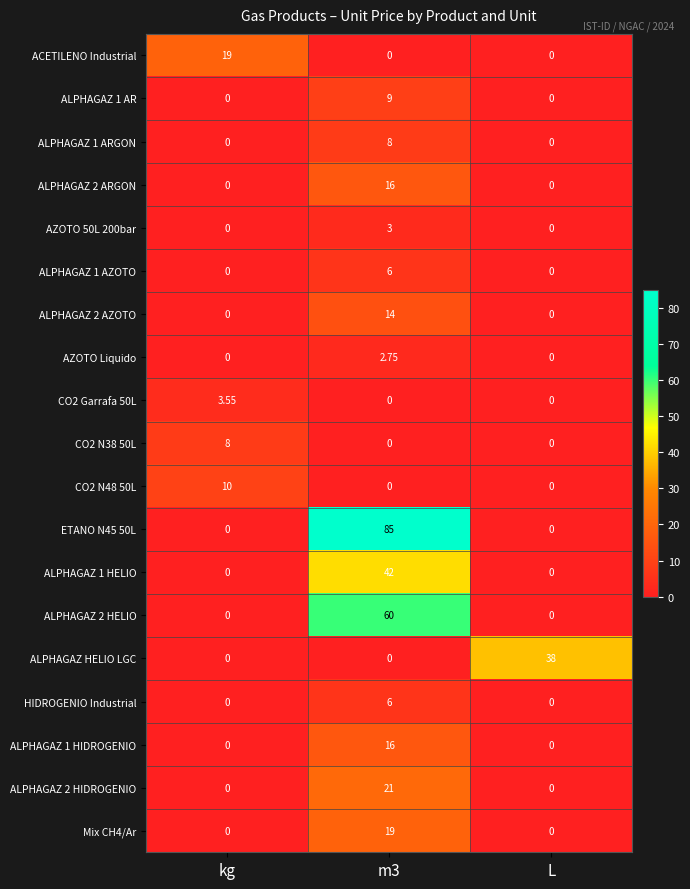

Which category has the highest value in the ACETILENO Industrial series?

kg